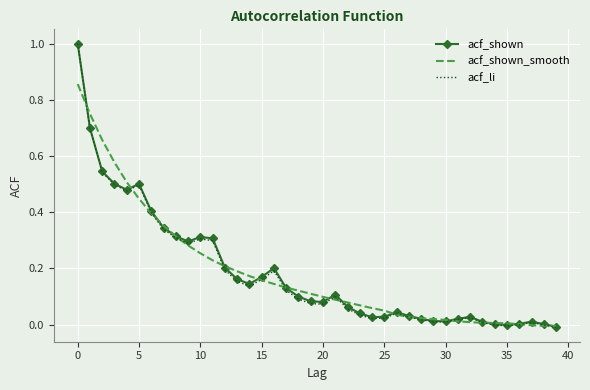

Which series has the widest spread of values?

acf_li